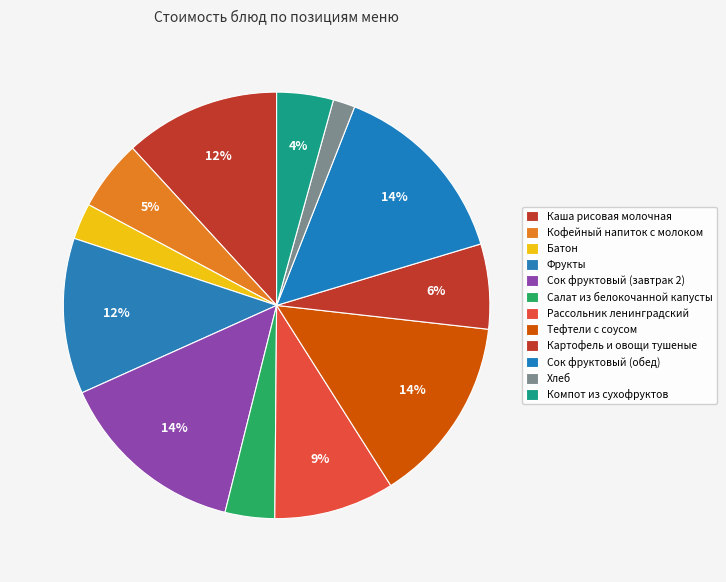

Is Фрукты the majority of the pie?

No